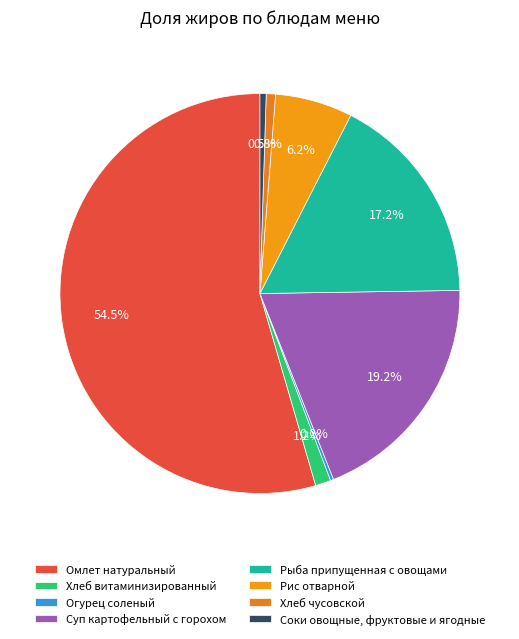

Between Хлеб чусовской and Хлеб витаминизированный, which is larger?

Хлеб витаминизированный